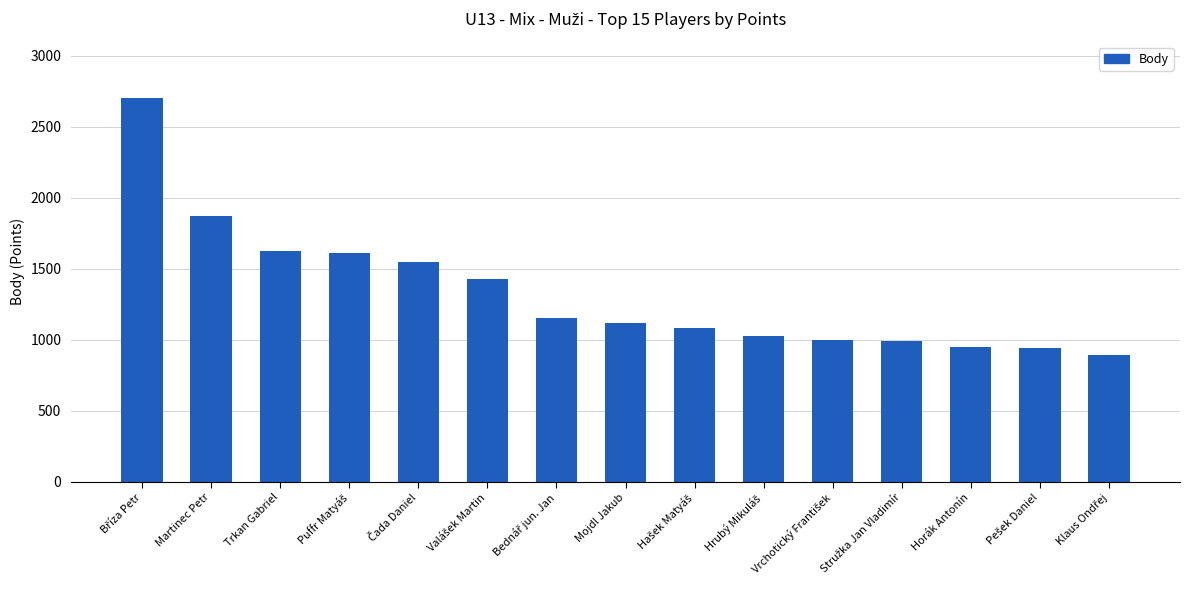

At which label is the value closest to 1795?

Martinec Petr